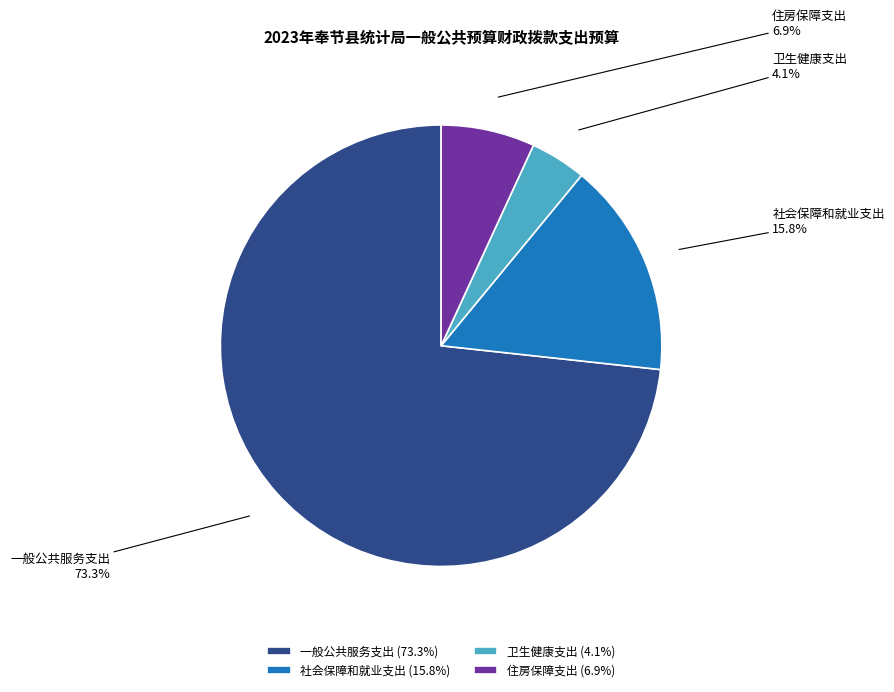

To the nearest percent, what percentage of the pie is 社会保障和就业支出?

16%